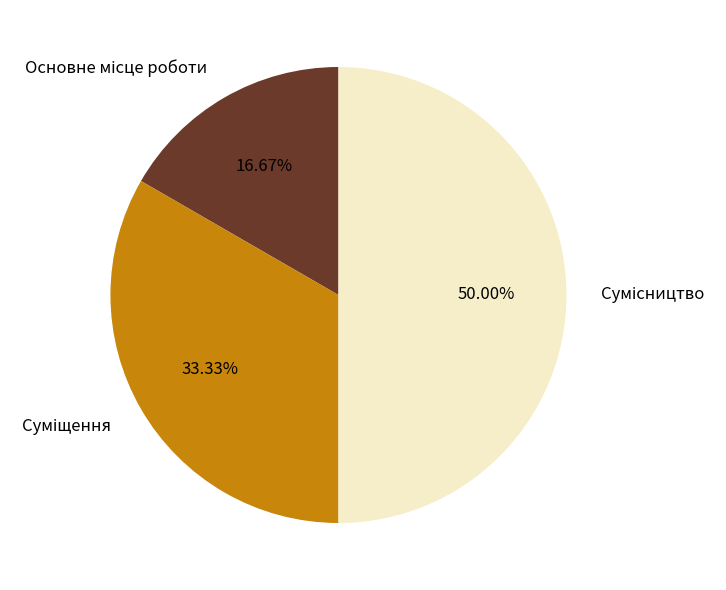

To the nearest percent, what is the difference between the largest and smallest slice percentages?

33%